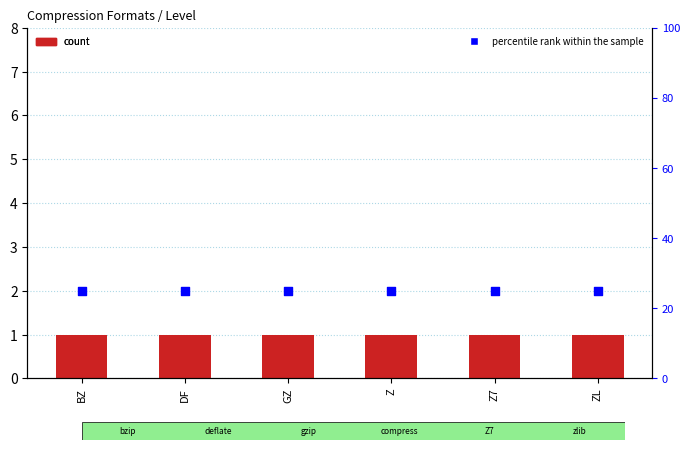

What is the total value across all series at DF?

26